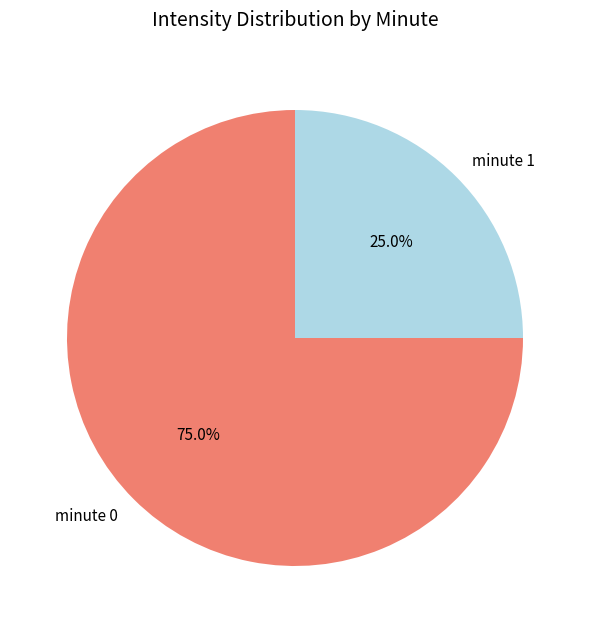

How many slices are in this pie chart?

2